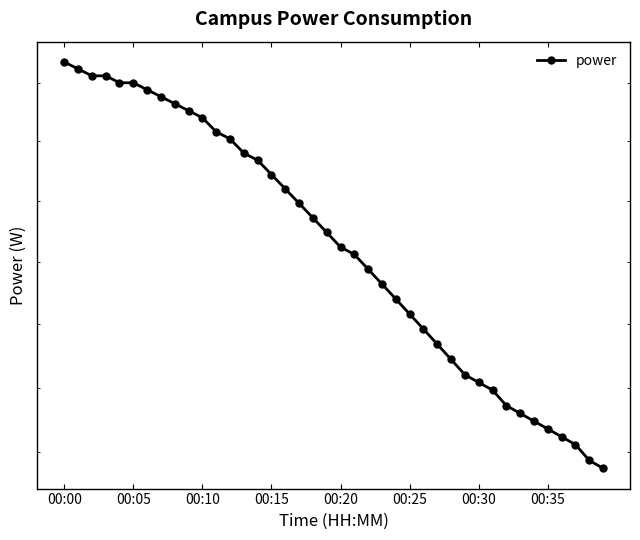

Is it true that the value at 12 is 2502?

True